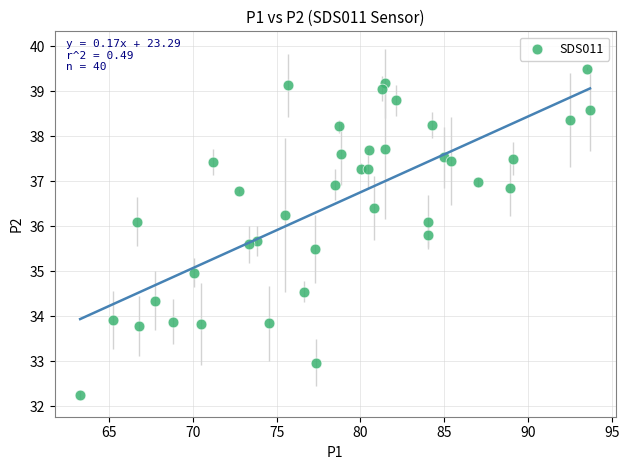

What is the range of X values (max minus min)?

30.4